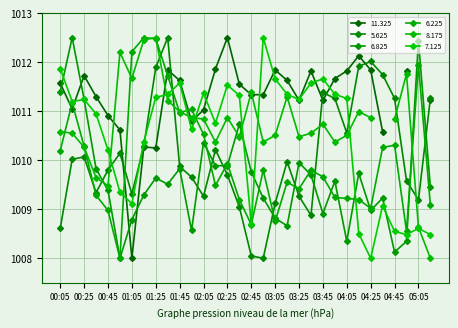

At how many categories does at least one series exceed 1008?

32